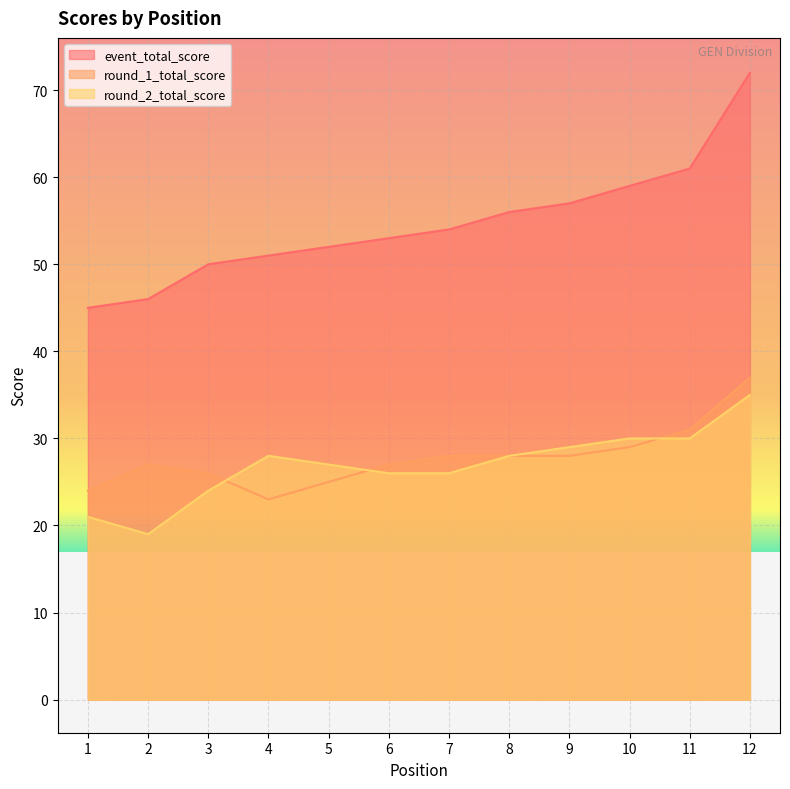

Is the value of event_total_score at 2 greater than the value of round_2_total_score at 7?

Yes